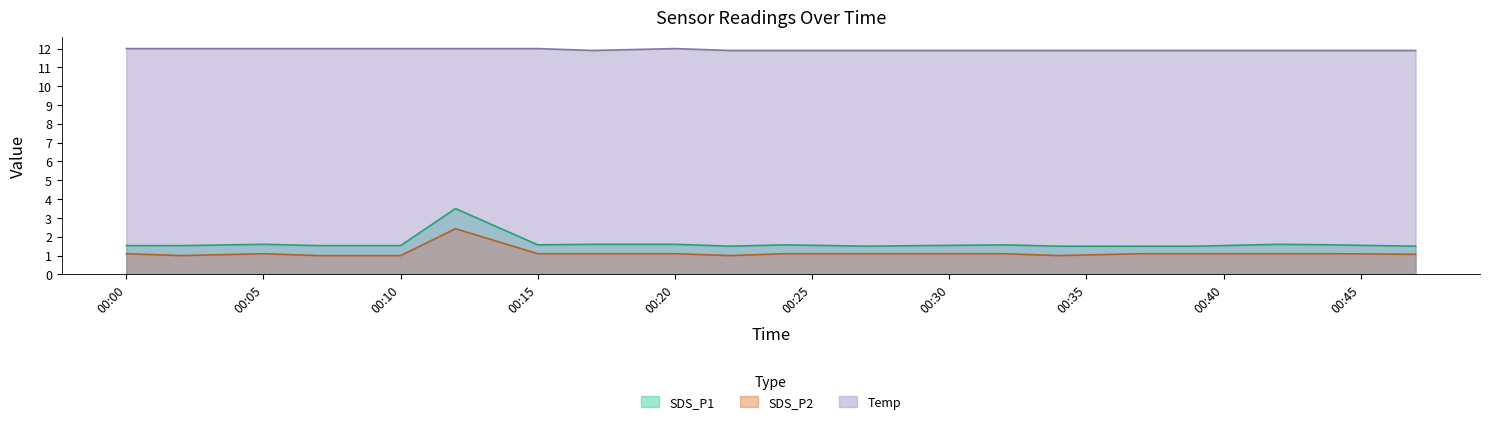

Rank the series at 00:00 from lowest to highest value.

SDS_P2, SDS_P1, Temp